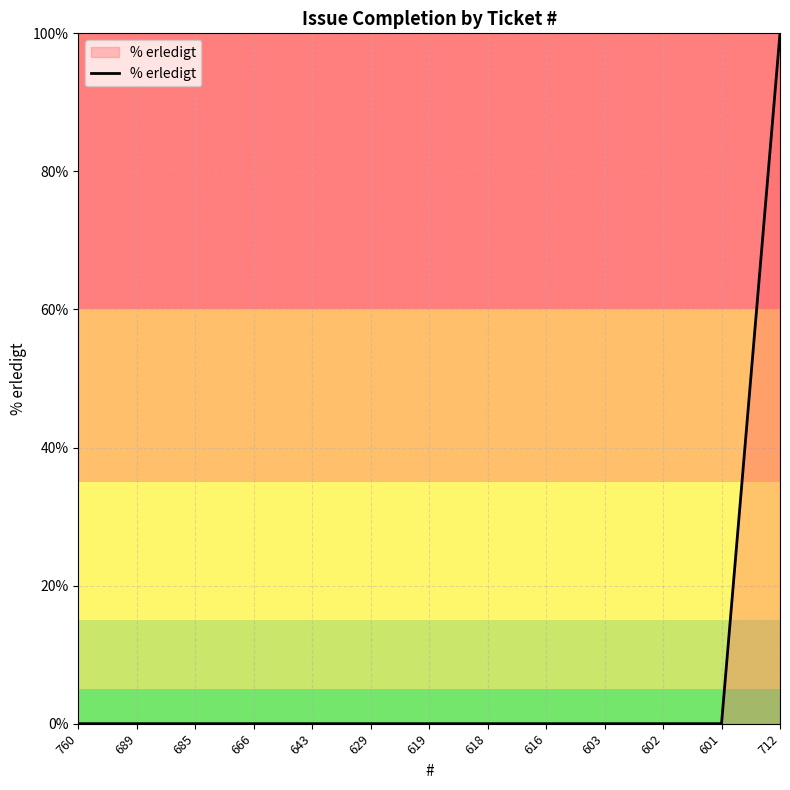

Which has a higher value, 602 or 712?

712